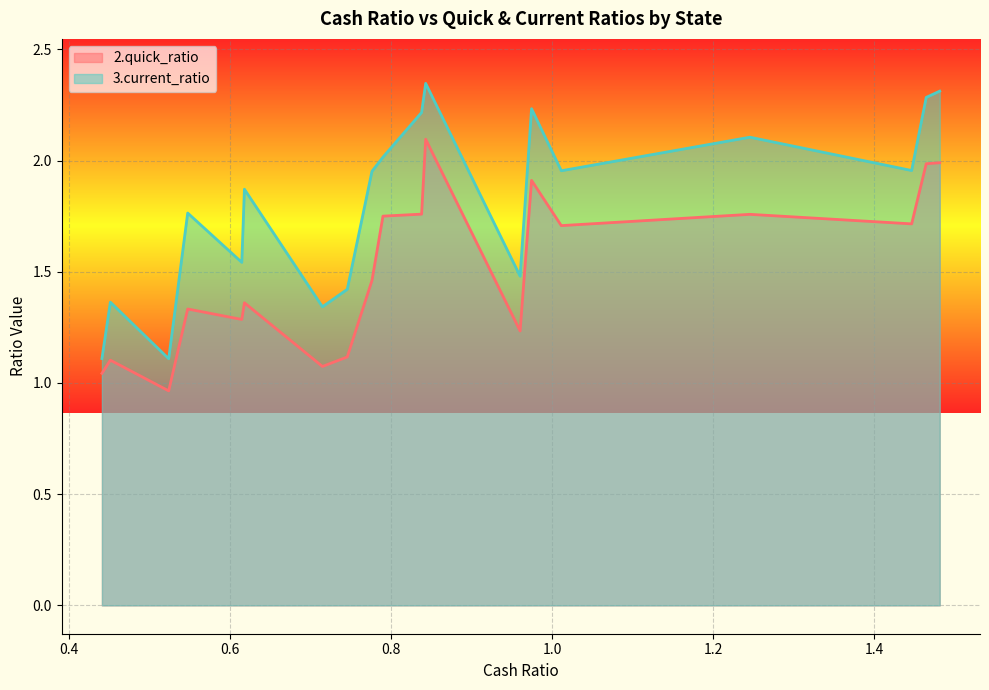

True or false: 2.quick_ratio has a value of 1.4 at Illinois.

False